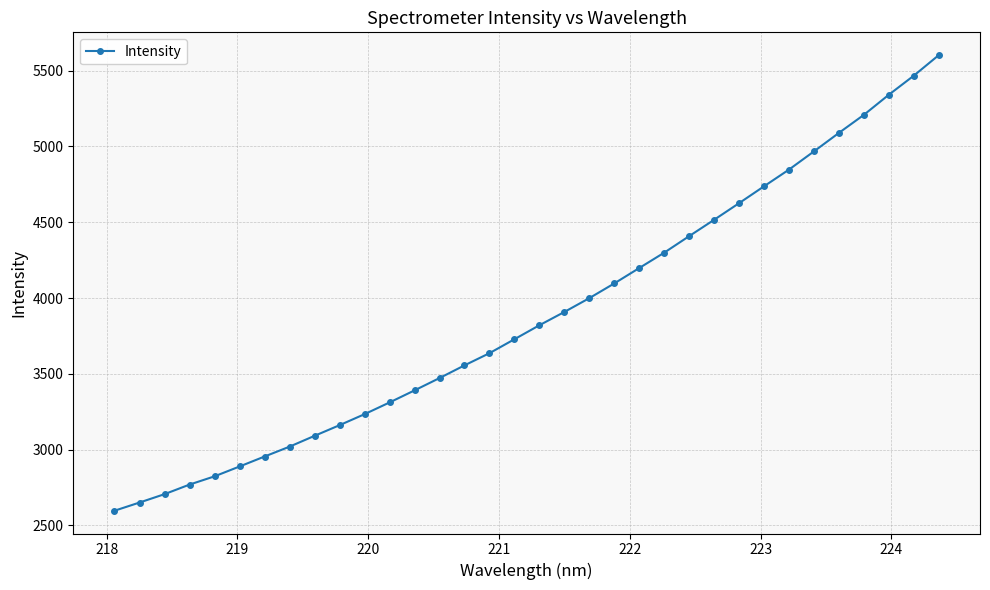

What is the smallest value displayed?

2596.6